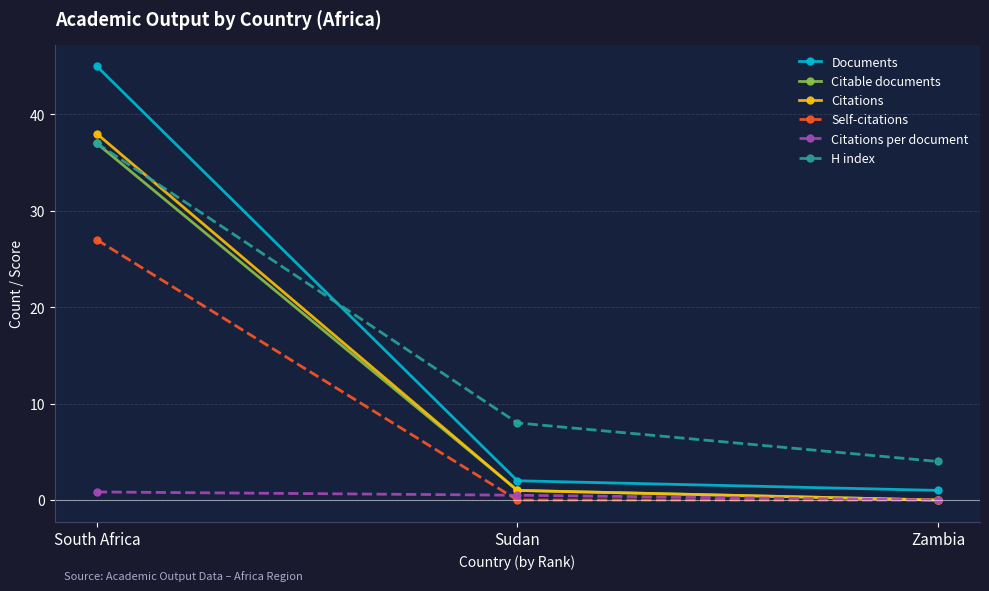

How many lines are shown in the chart?

6